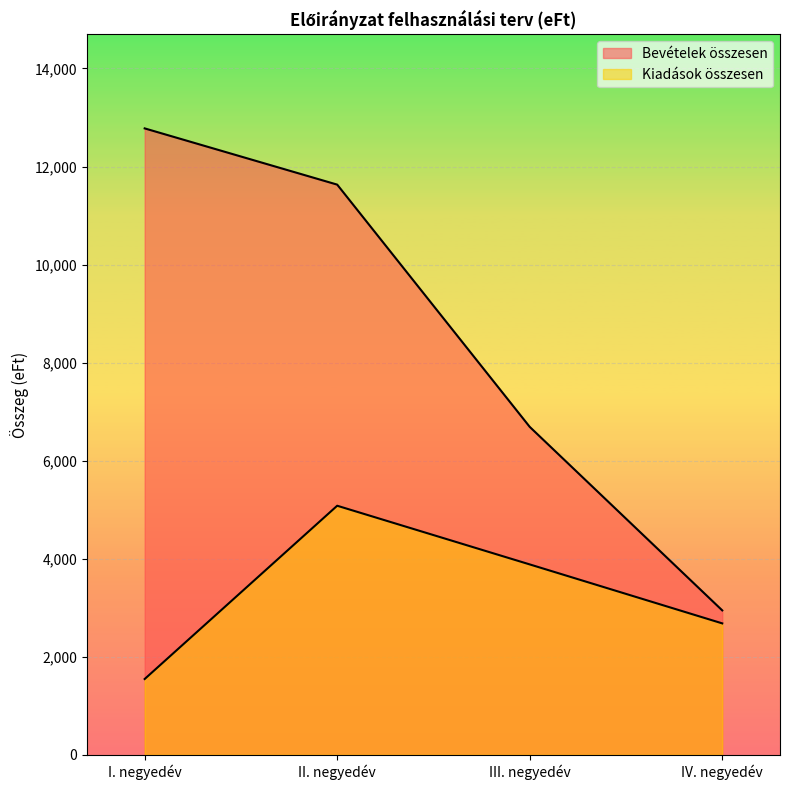

Does the chart display data point markers on the line(s)?

No